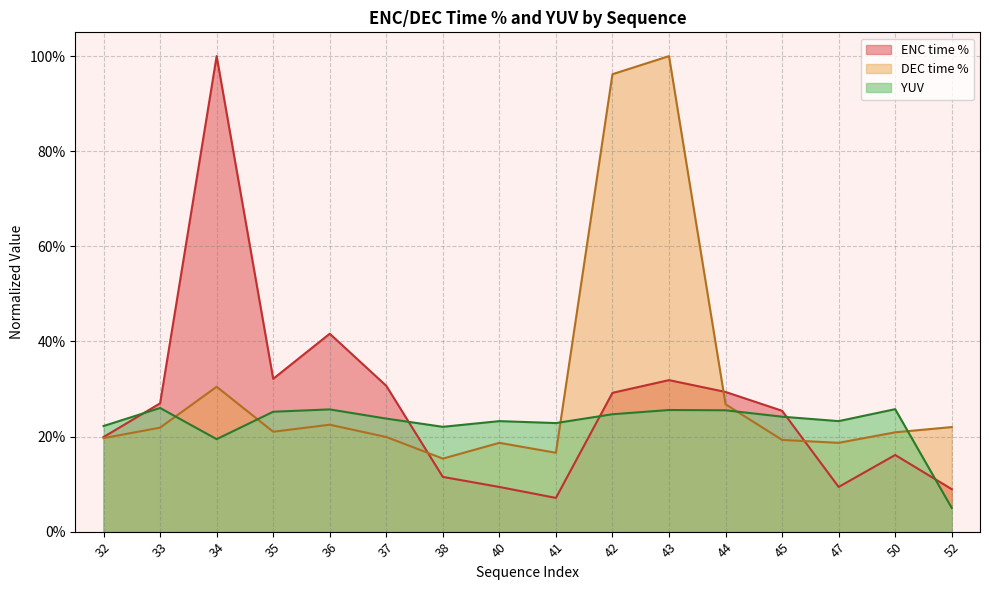

What is the maximum value shown in the chart?

1.0